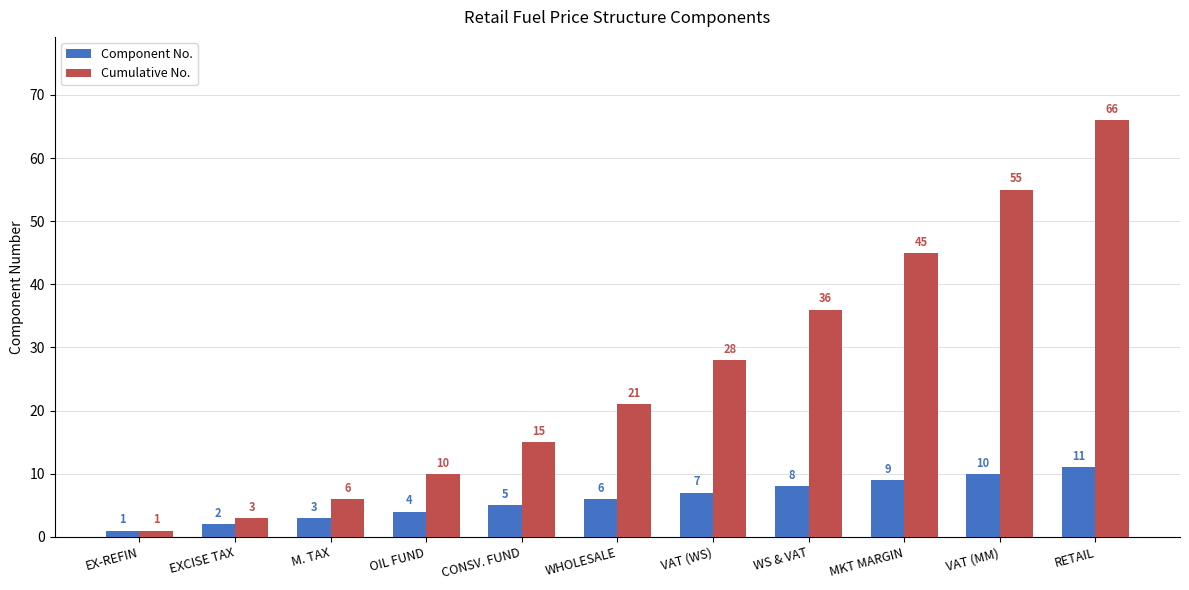

What is the value of the Cumulative No. bar at the 5th from the left?

15